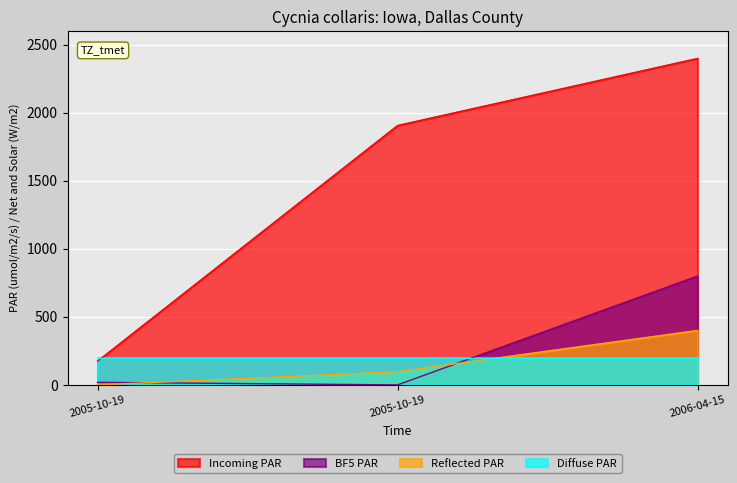

Count the number of data series in this chart.

4